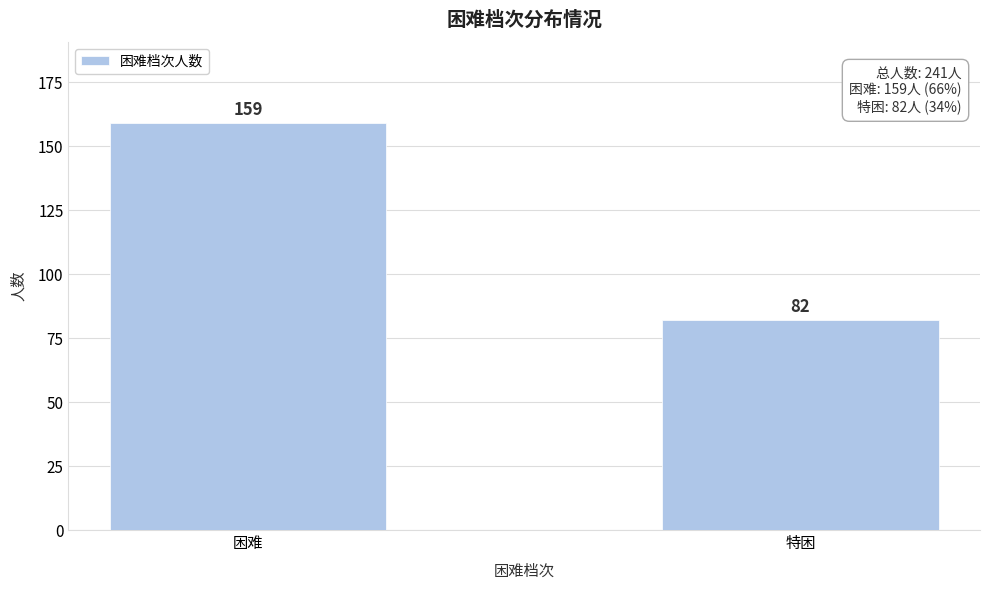

Reading left to right, transcribe all the data shown in this chart.

159	82